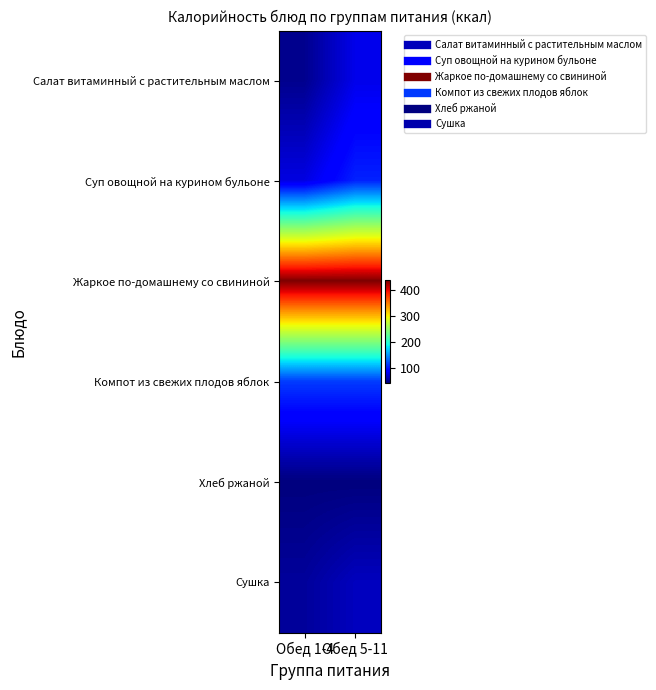

What is the difference between the highest and lowest values at Обед 1-4?

395.7